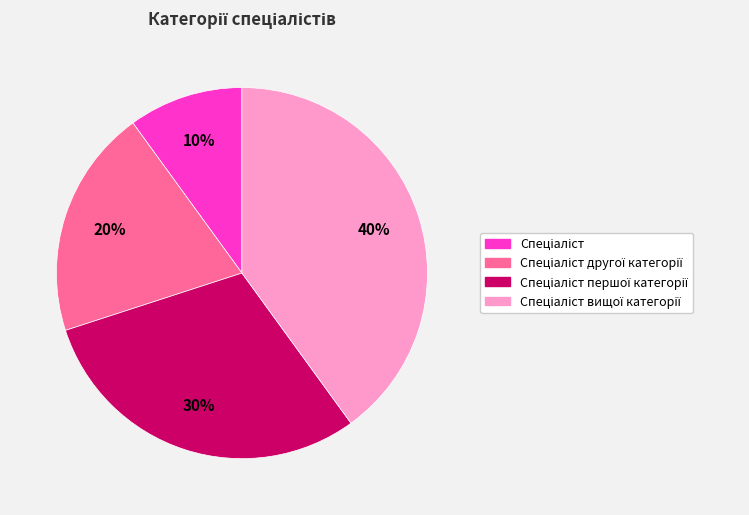

To the nearest percent, what is the difference between the largest and smallest slice percentages?

30%